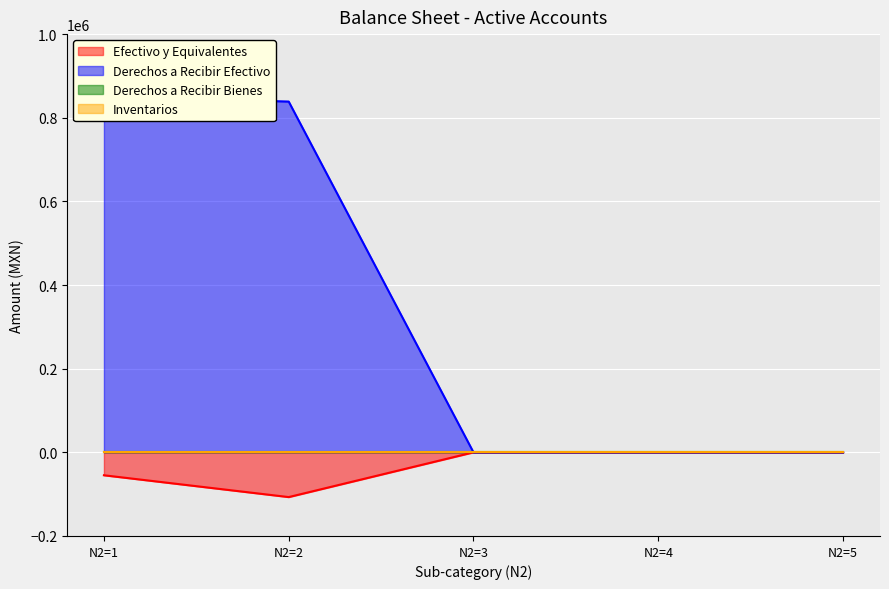

Does the chart display data point markers on the line(s)?

No